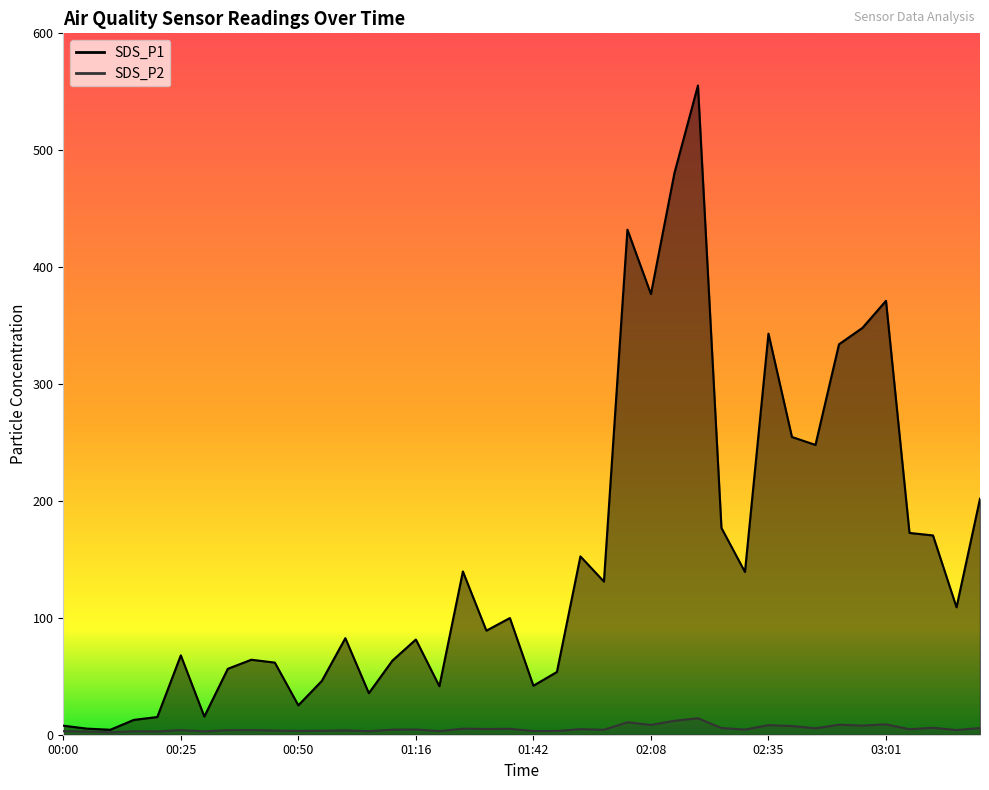

Does the chart have visible grid lines?

No